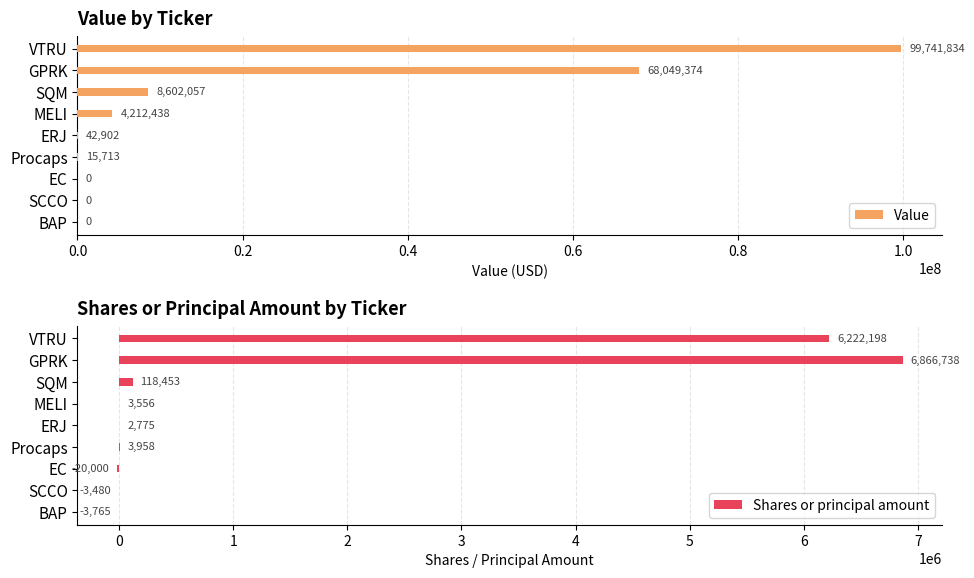

At how many categories does at least one series exceed 35692934?

2